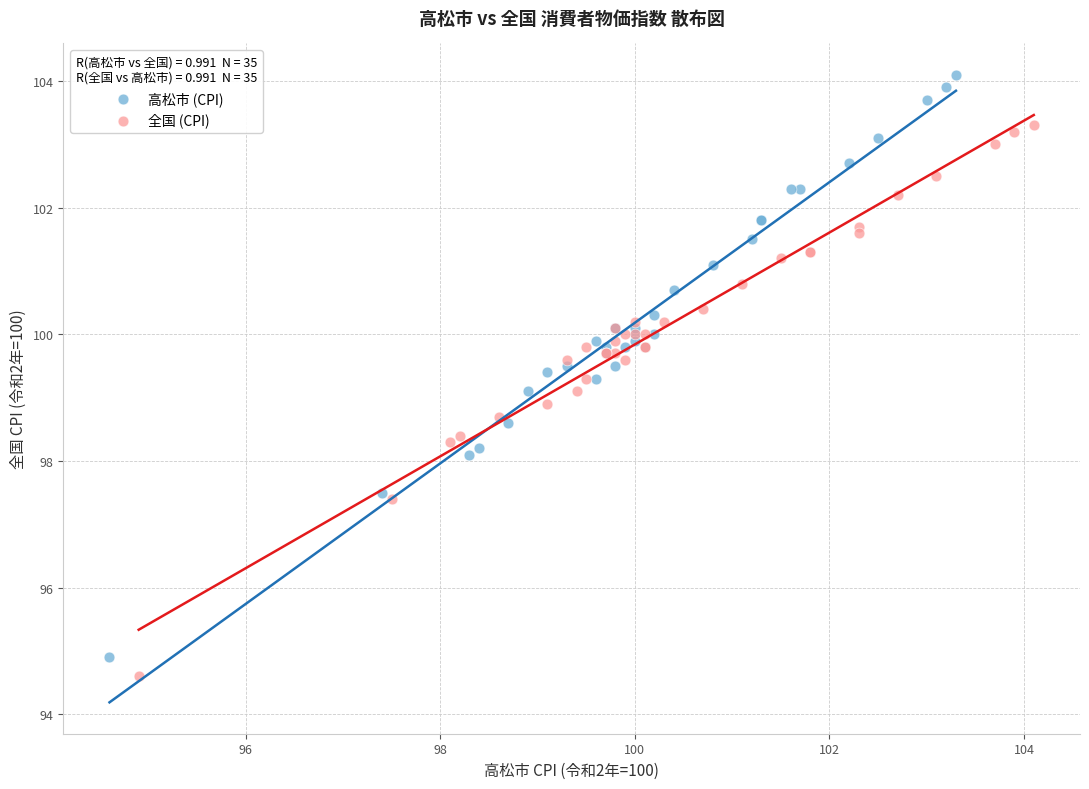

Which series reaches the maximum Y coordinate?

高松市 (CPI)